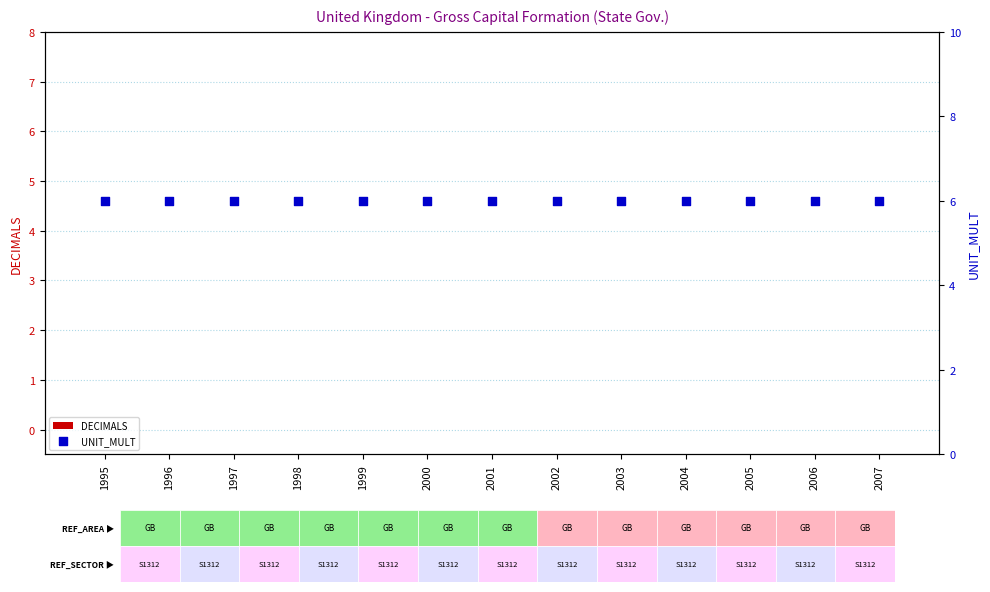

At how many categories does at least one series exceed 5?

13